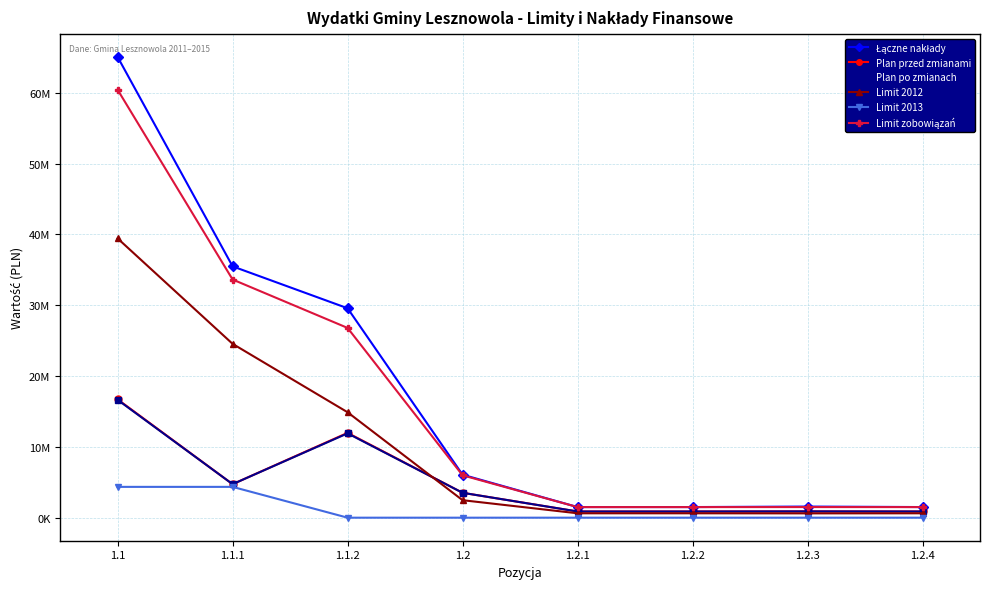

At 1.1, list the series in order from largest to smallest.

Łączne nakłady, Limit zobowiązań, Limit 2012, Plan przed zmianami, Plan po zmianach, Limit 2013